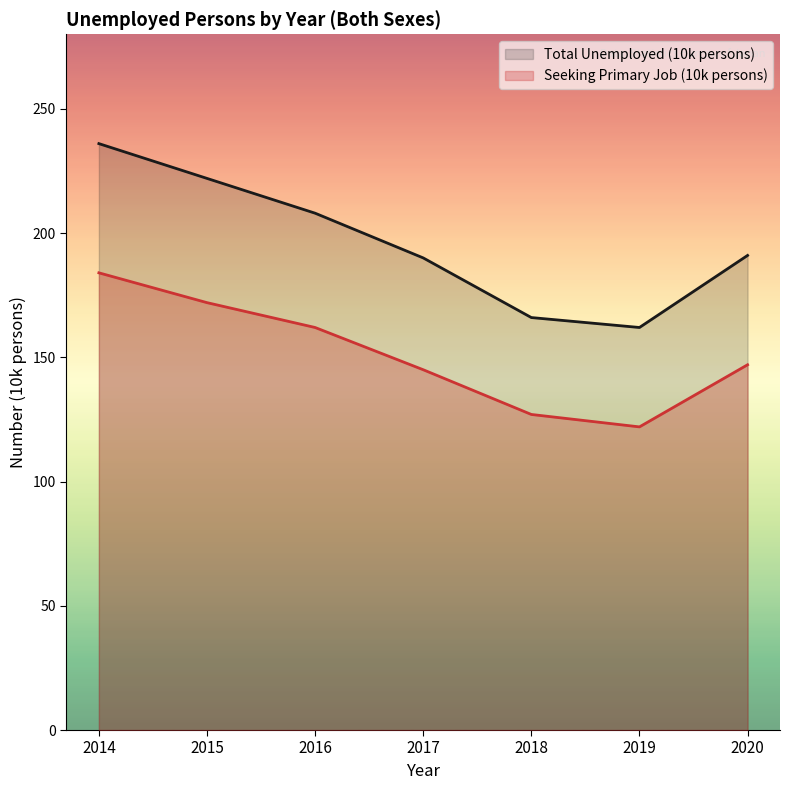

Between 2014 and 2018, which series saw the biggest shift?

Total Unemployed (10k persons)